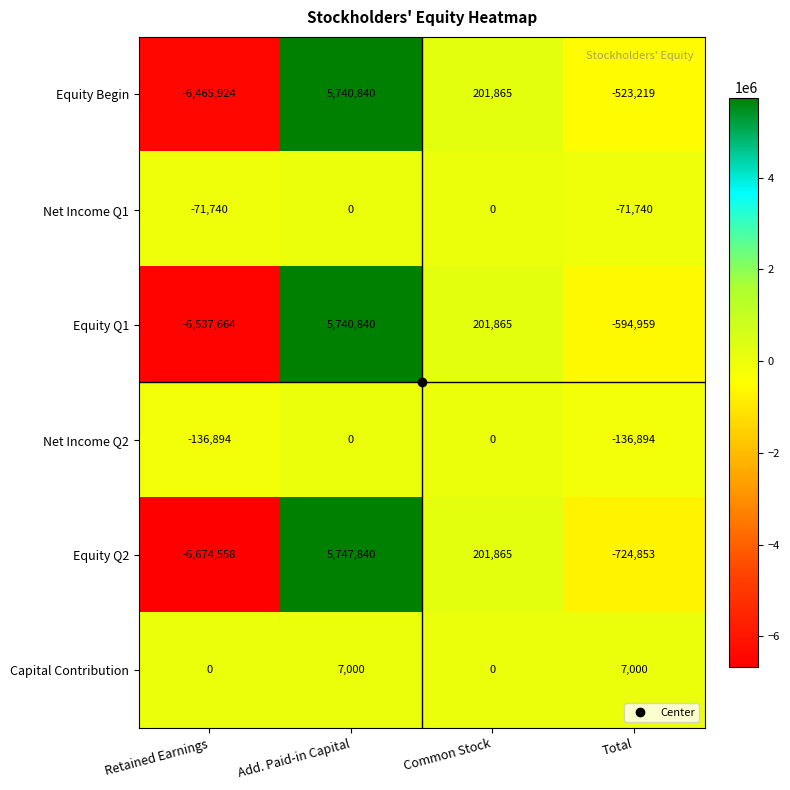

True or false: Equity Q1 has a value of 201865 at Common Stock.

True